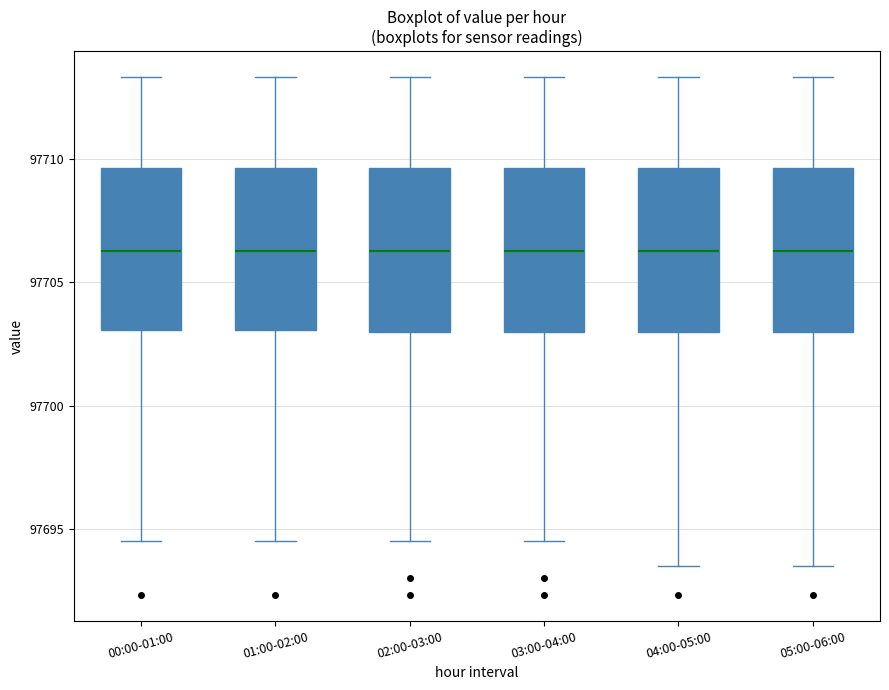

Where is the lower edge of the box for 05:00-06:00 on the y-axis? The values are not printed on the chart, so give them approximately, as read against the axis.

97703.0